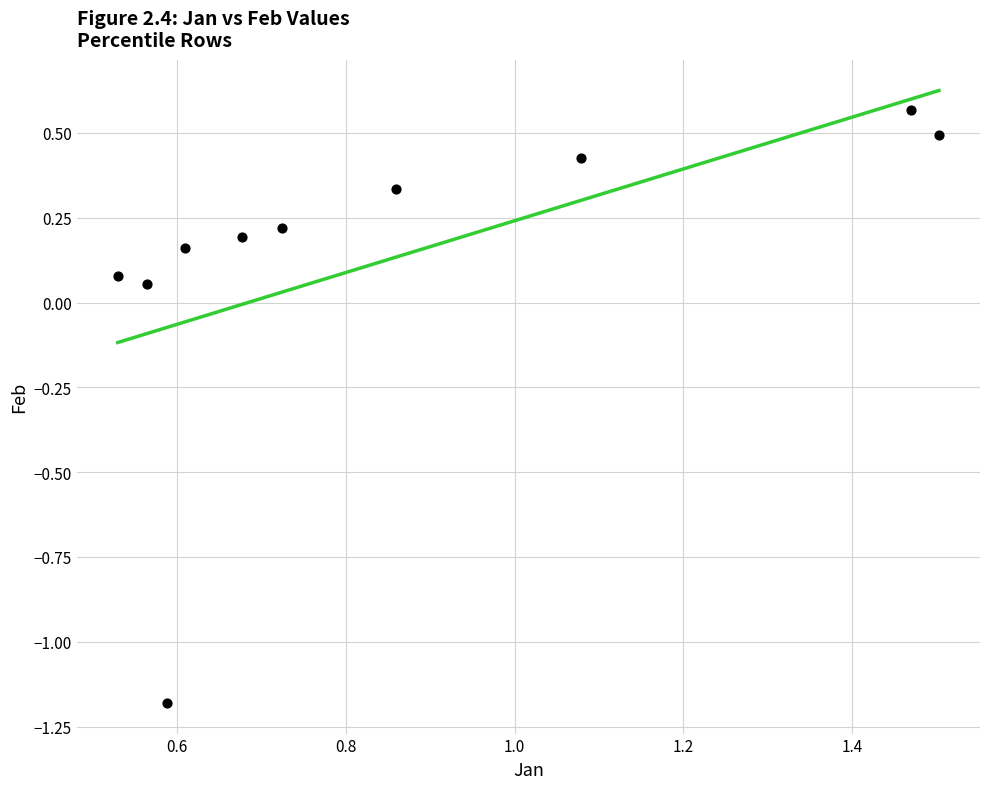

What is the average X value?

0.9